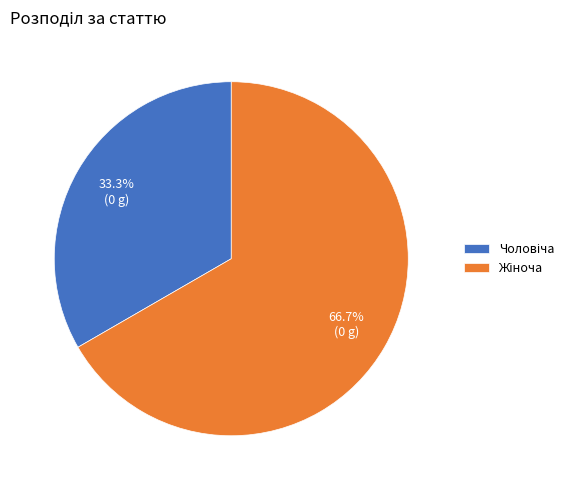

Does any single category account for the majority?

Yes